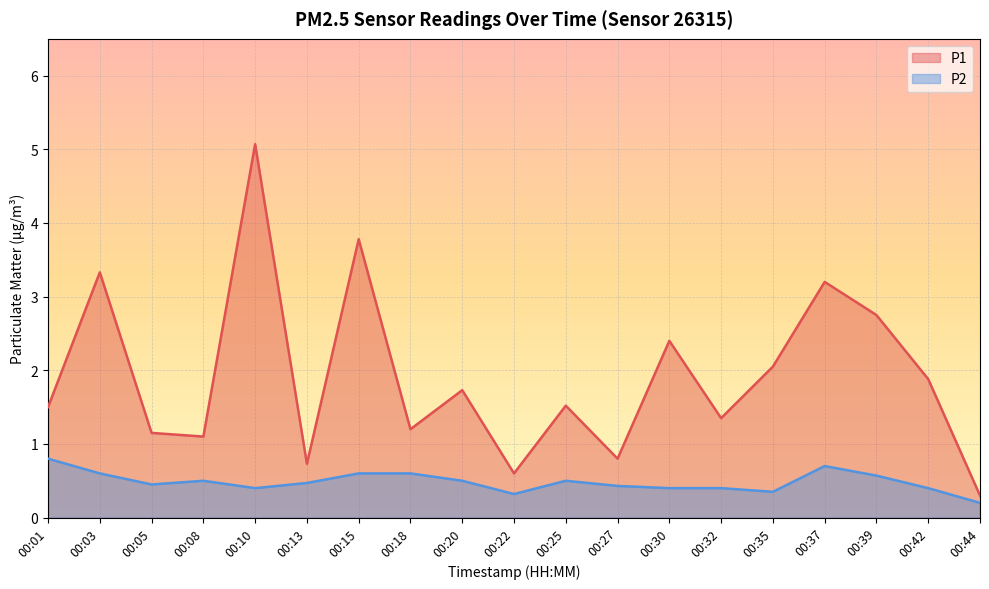

How many lines are shown in the chart?

2